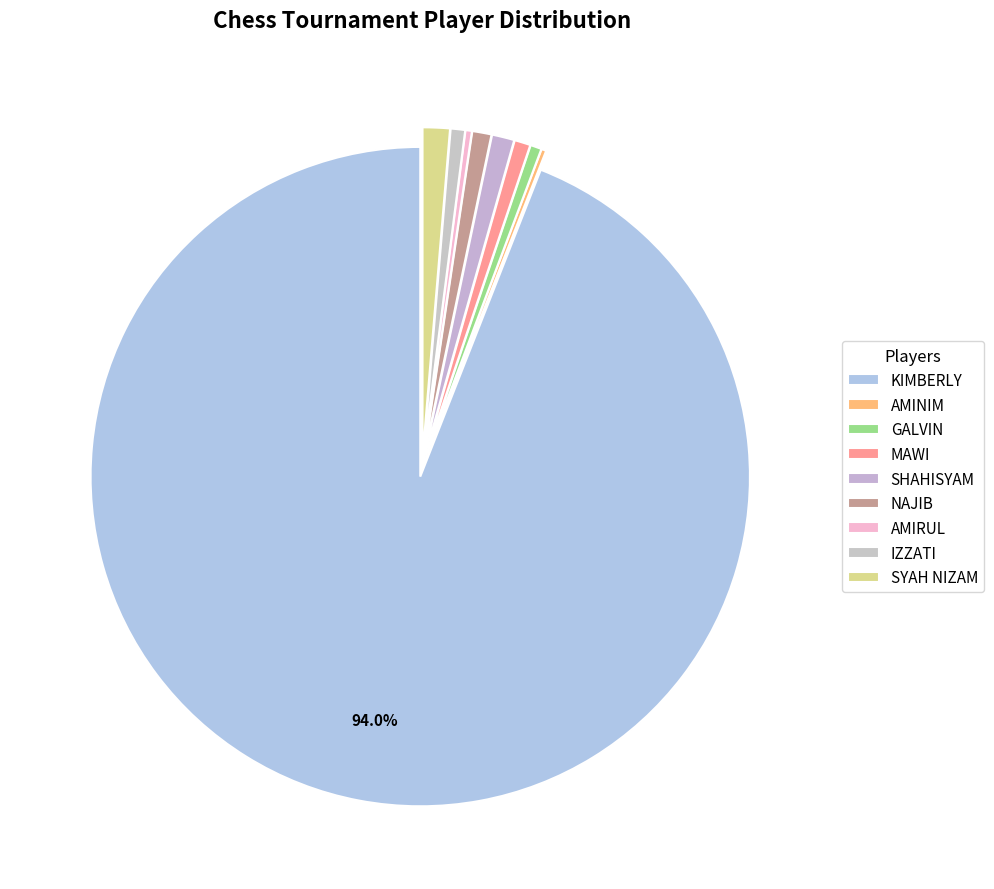

Between AMIRUL and NAJIB, which is larger?

NAJIB